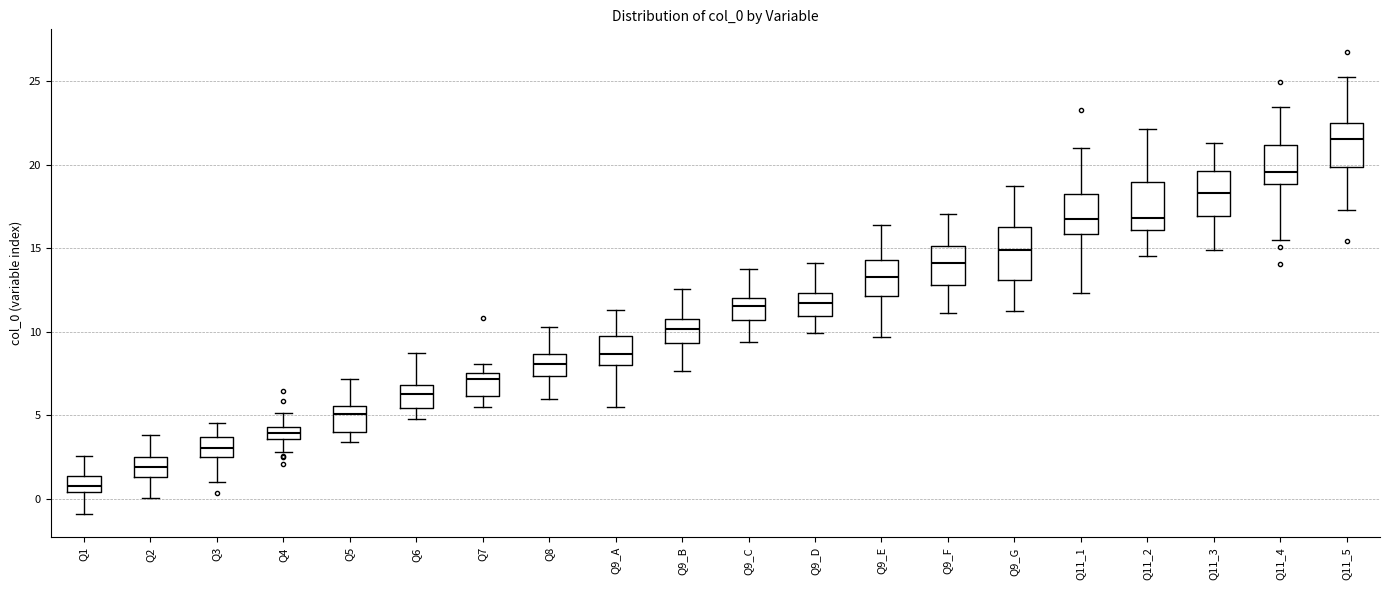

Where is the lower edge of the box for Q7 on the y-axis? The values are not printed on the chart, so give them approximately, as read against the axis.

6.0